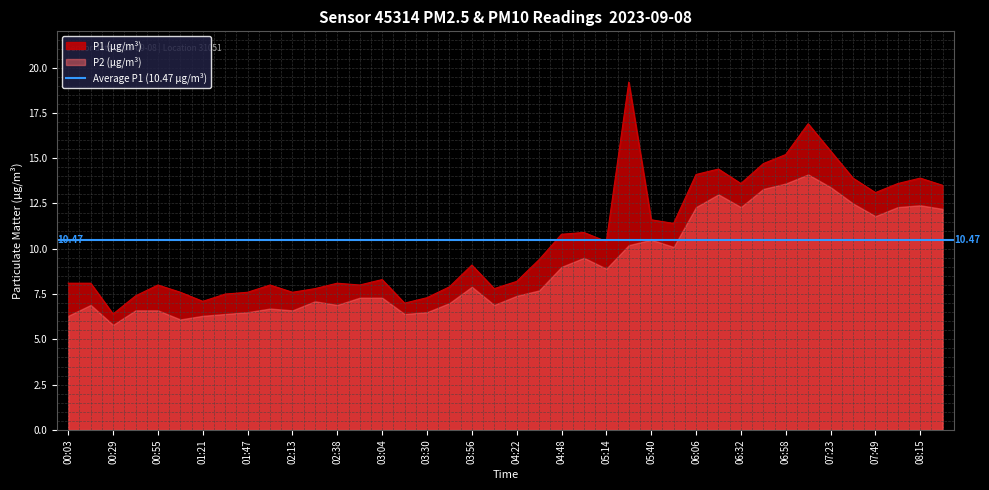

What is the sum of the values at 00:16 and 02:38?

16.2